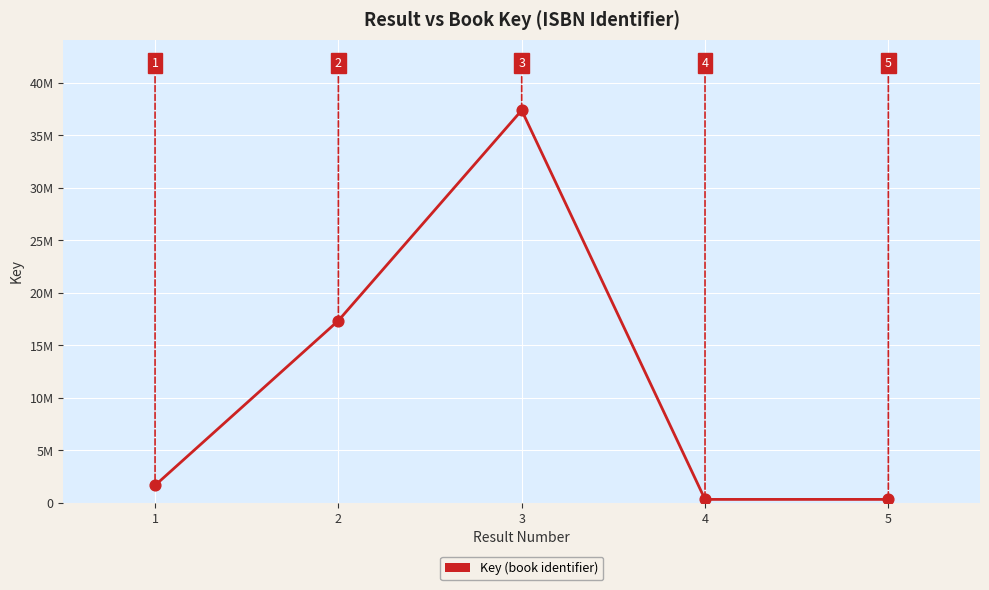

What is the change in value from 2 to 5?

-17031290